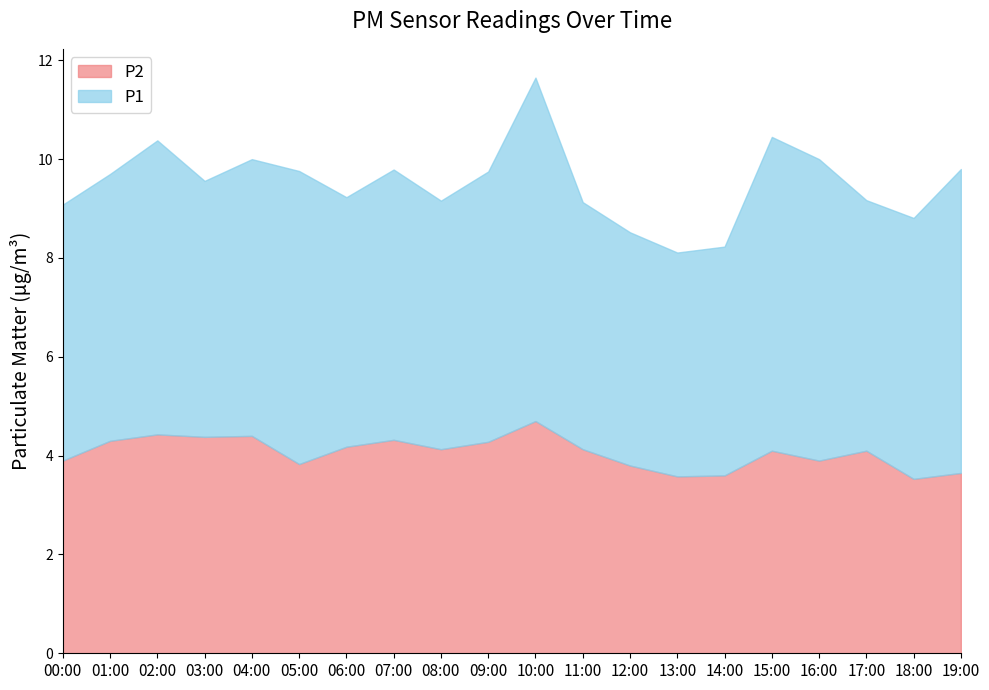

Does the chart have visible grid lines?

No